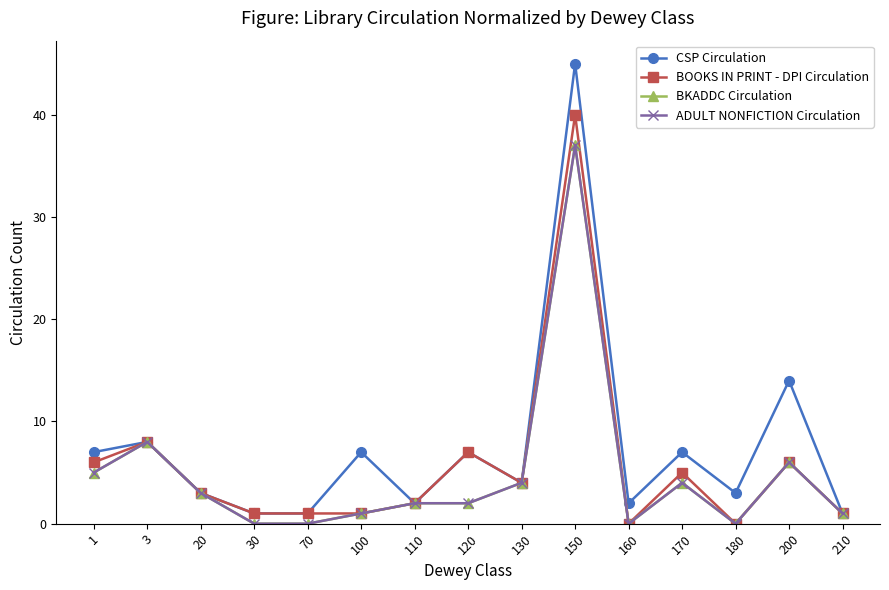

Is this an area chart (filled region under the line)?

No